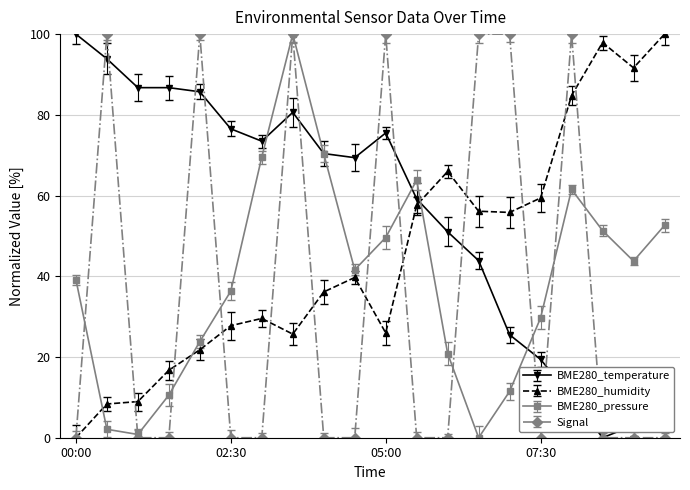

How many data points does each series have?

20